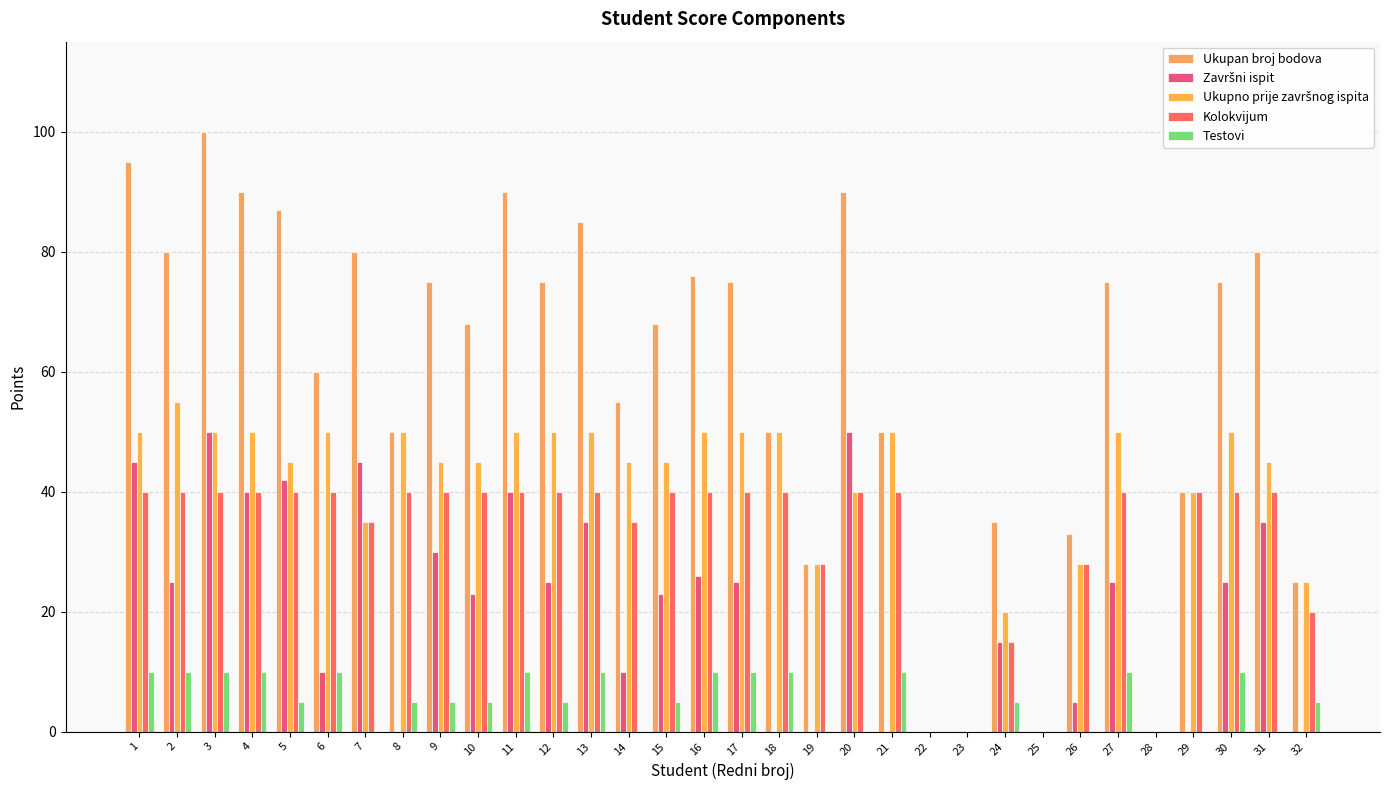

Where is Kolokvijum nearest to the value 20?

32